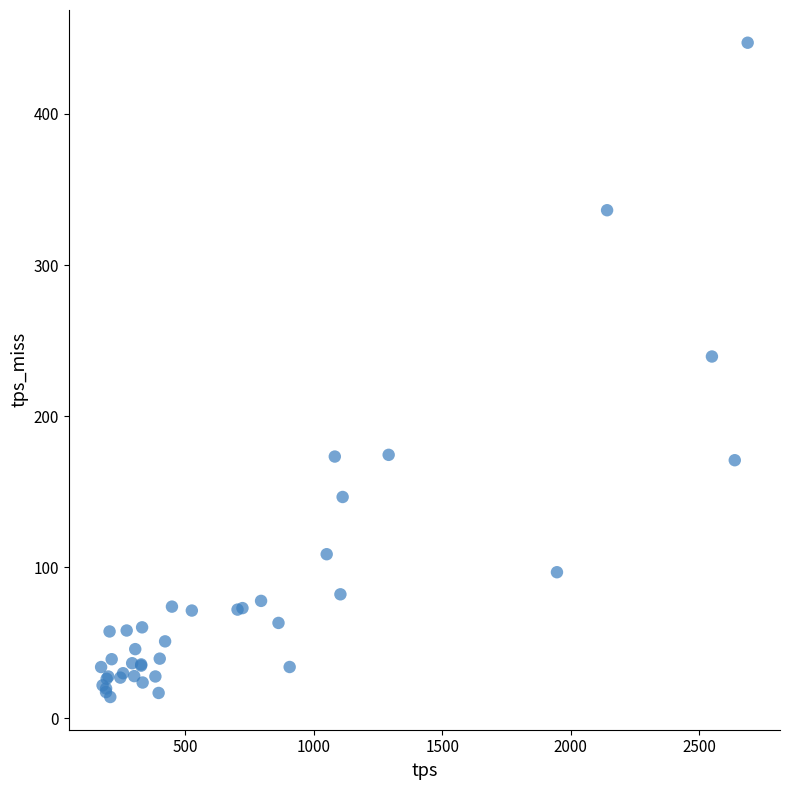

What Y value in the scatter plot is closest to 230?

239.4